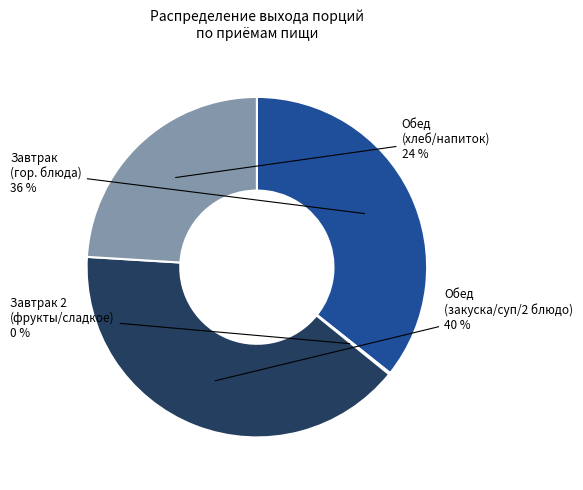

To the nearest percent, what is the difference between the largest and smallest slice percentages?

40%